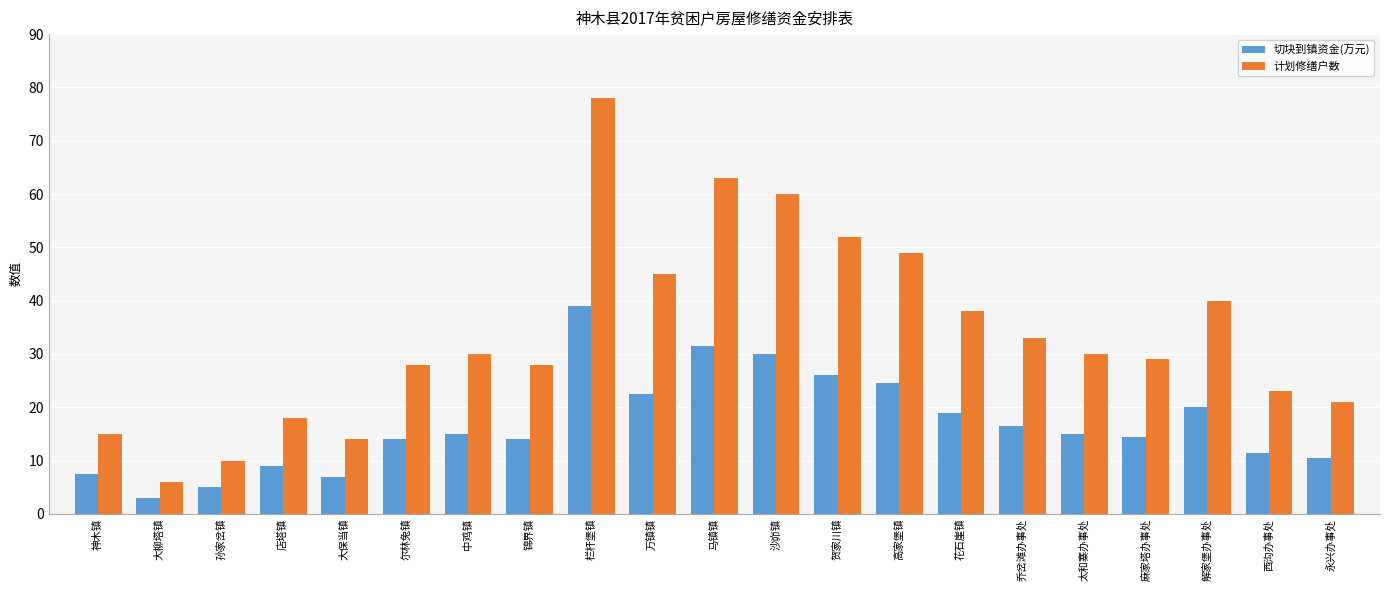

What is the approximate value of 切块到镇资金(万元) at 沙峁镇?

30.0